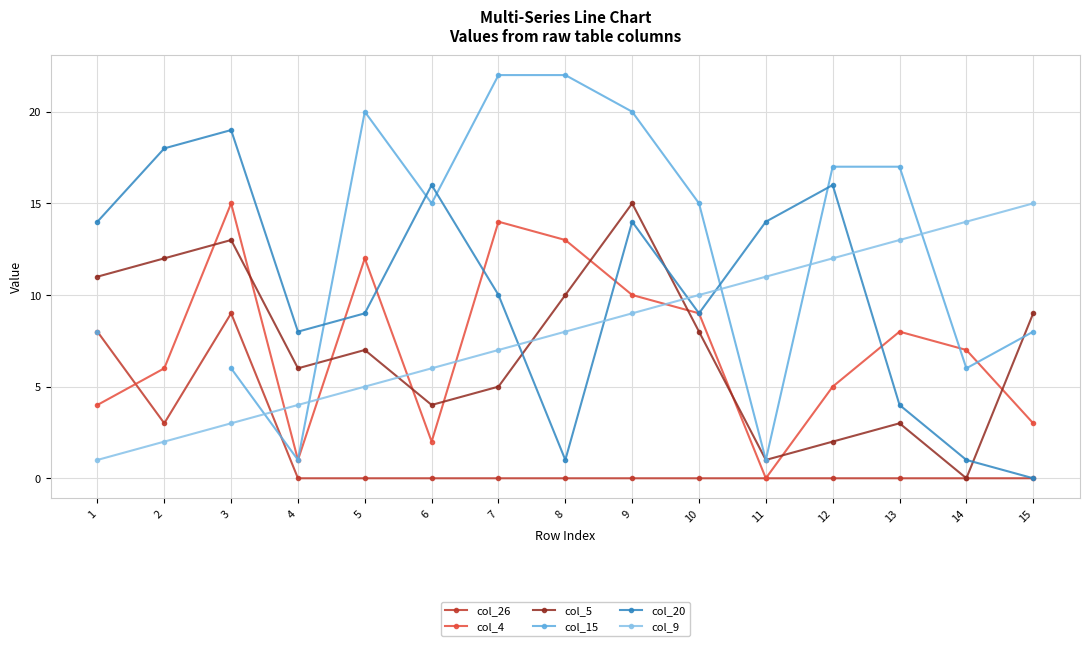

What is the value of the col_4 point at the 3rd from the left?

15